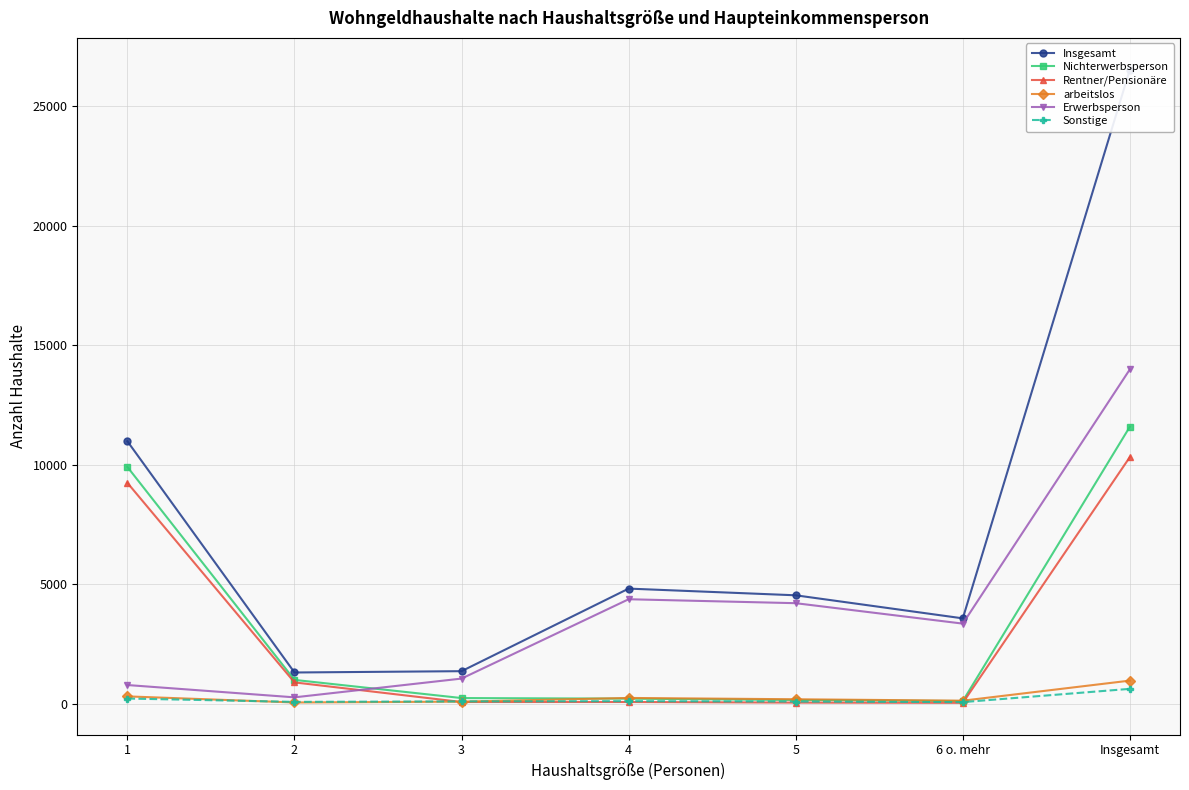

How many lines are shown in the chart?

6